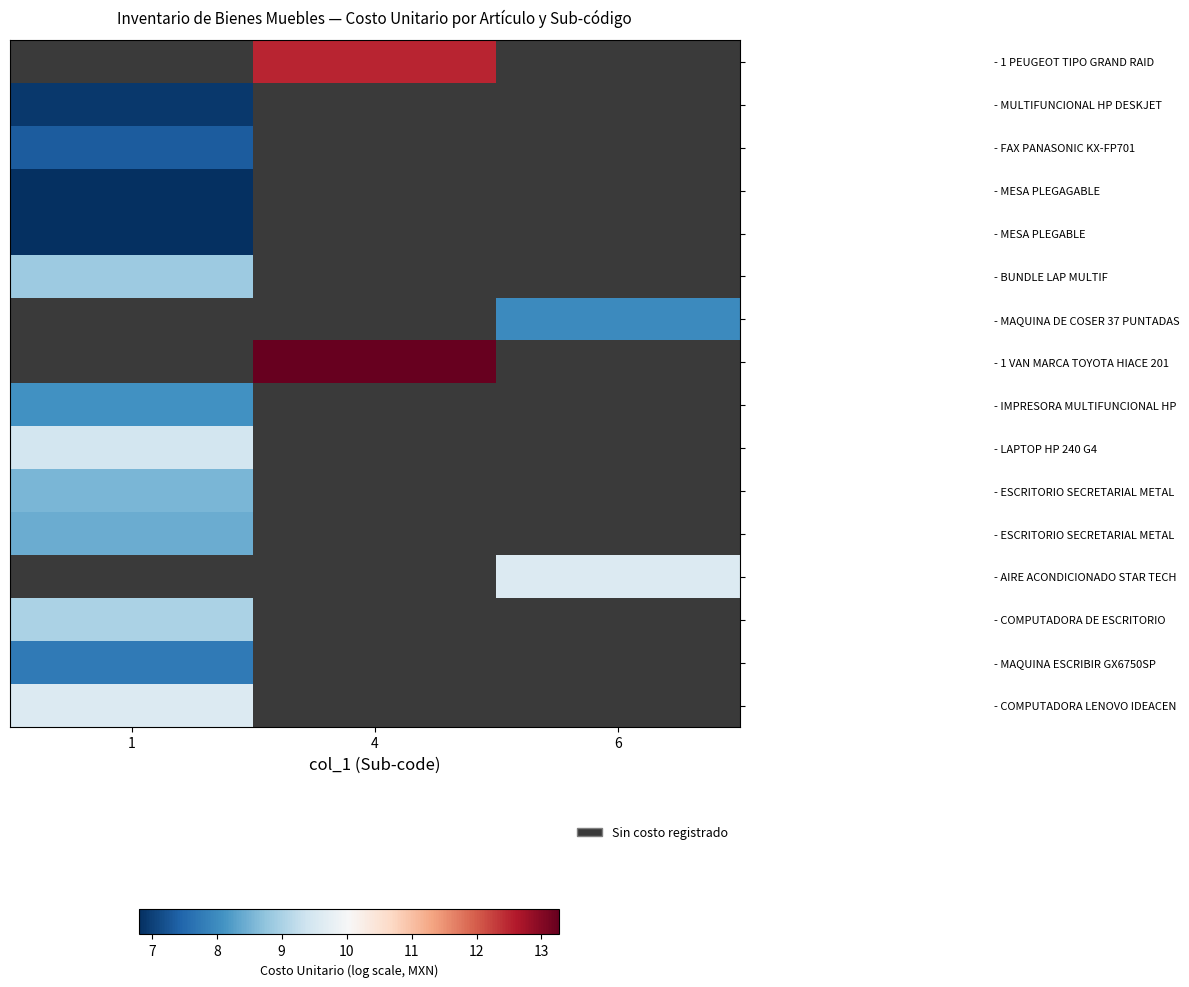

How many categories are shown in the chart?

3